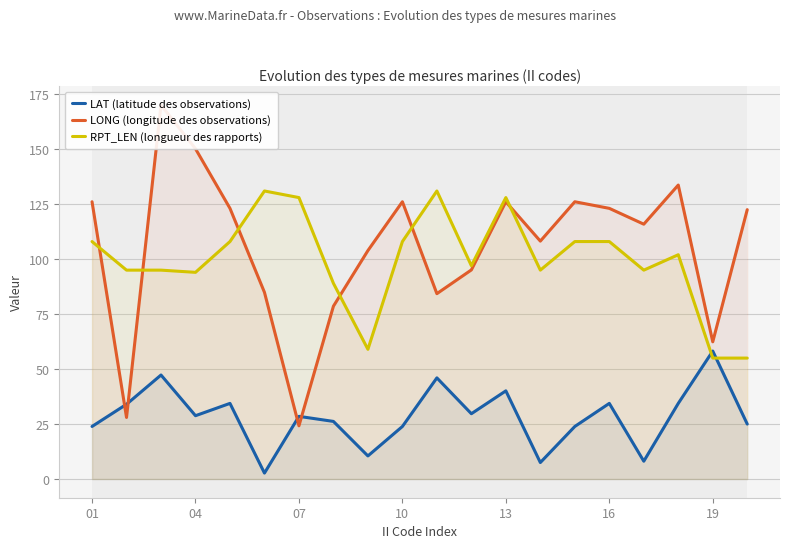

True or false: RPT_LEN (longueur des rapports) has a value of 94.0 at 04.

True